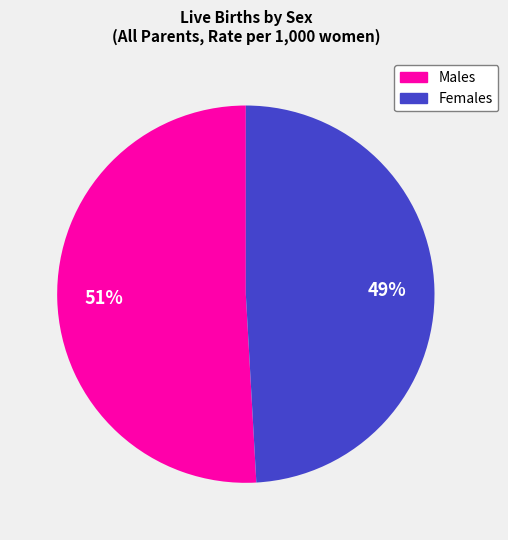

To the nearest percent, what is the average slice percentage?

50%